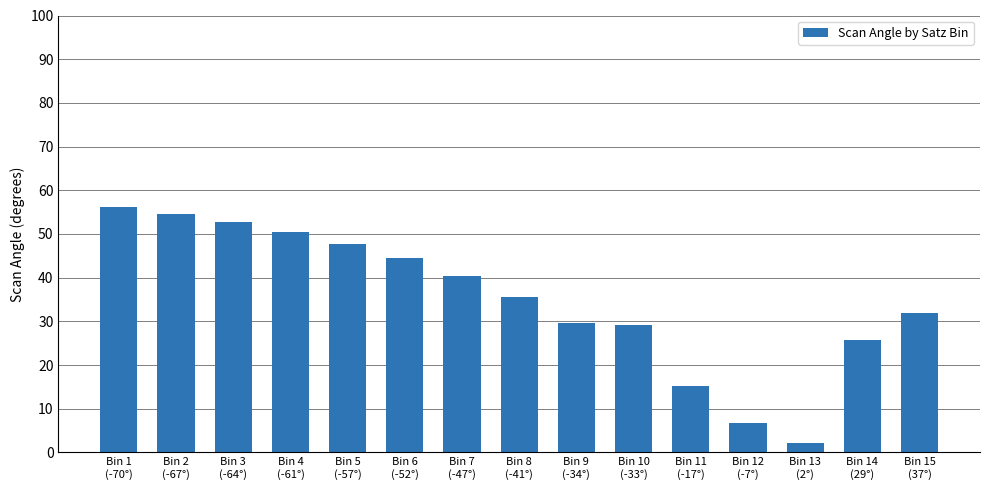

At which category does the chart reach its peak across all series?

Bin 1
(-70°)